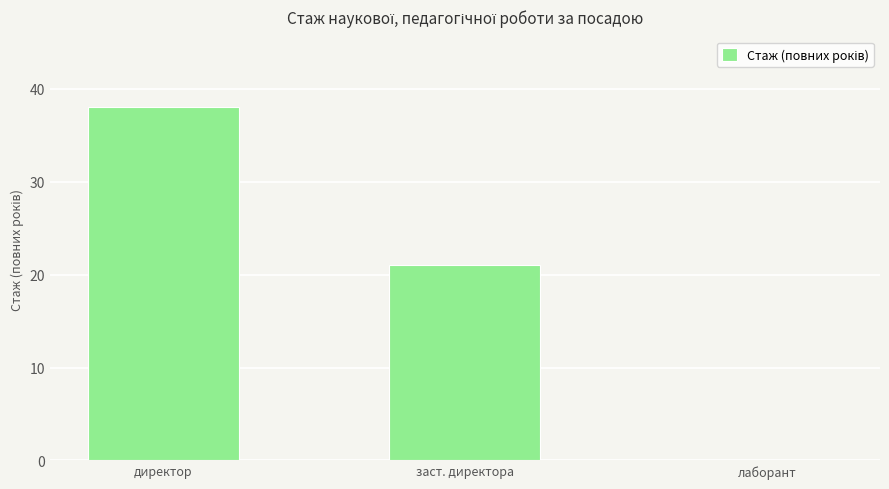

Read the value at директор, to the nearest 10.

40